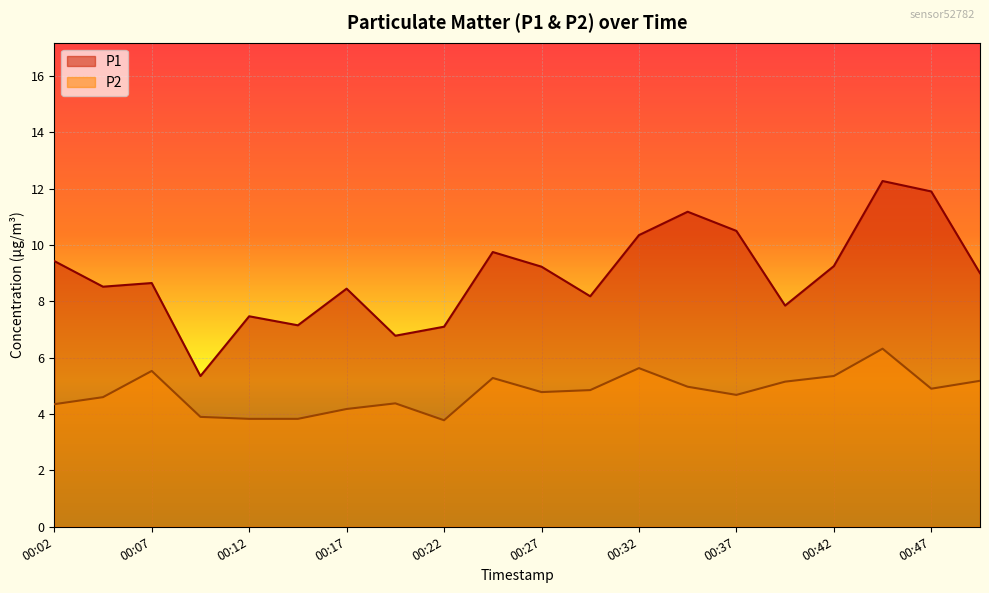

Which label corresponds to the largest value in the chart?

00:44